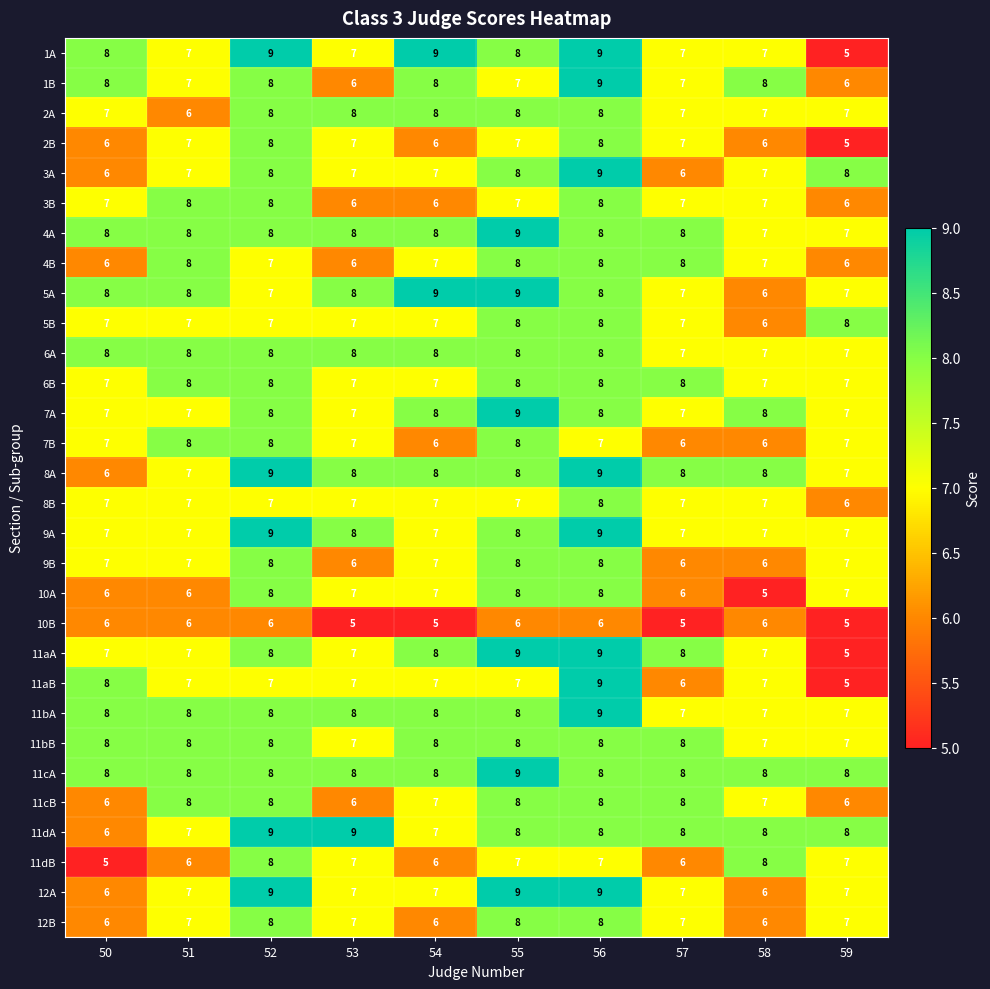

What is the sum of the 11aA values at 56 and 51?

16